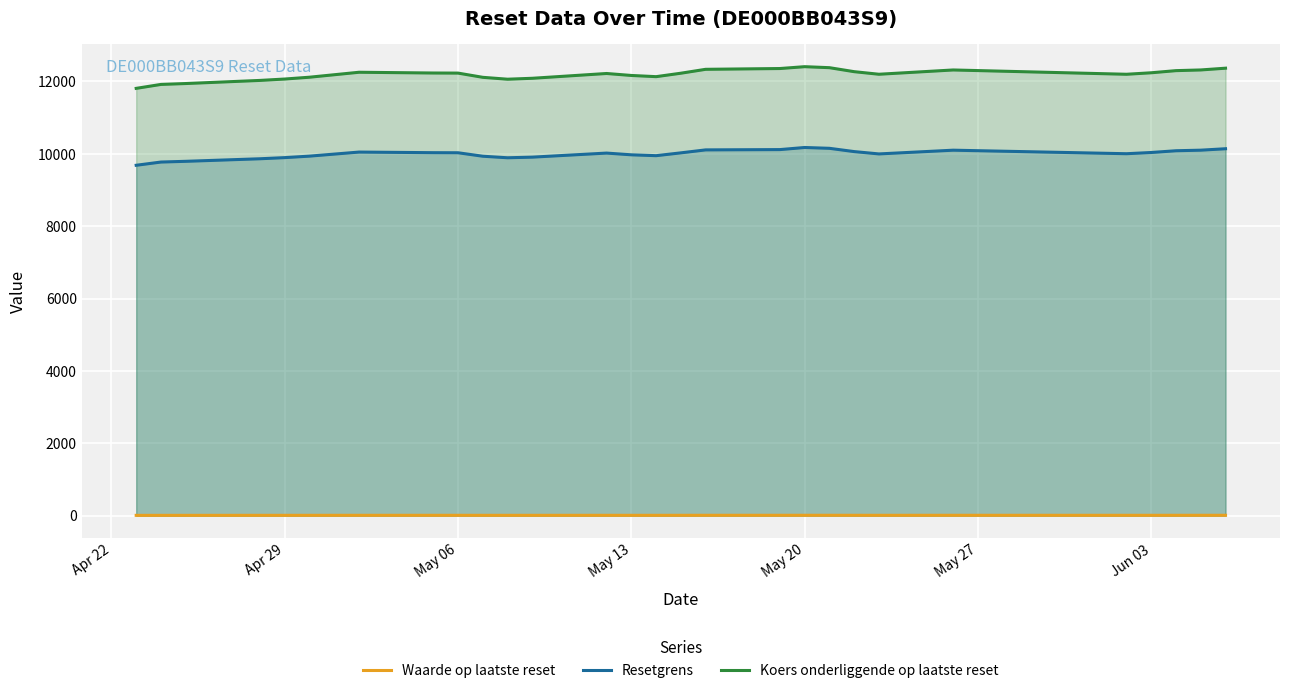

List the series in order of their overall mean, lowest first.

Waarde op laatste reset, Resetgrens, Koers onderliggende op laatste reset